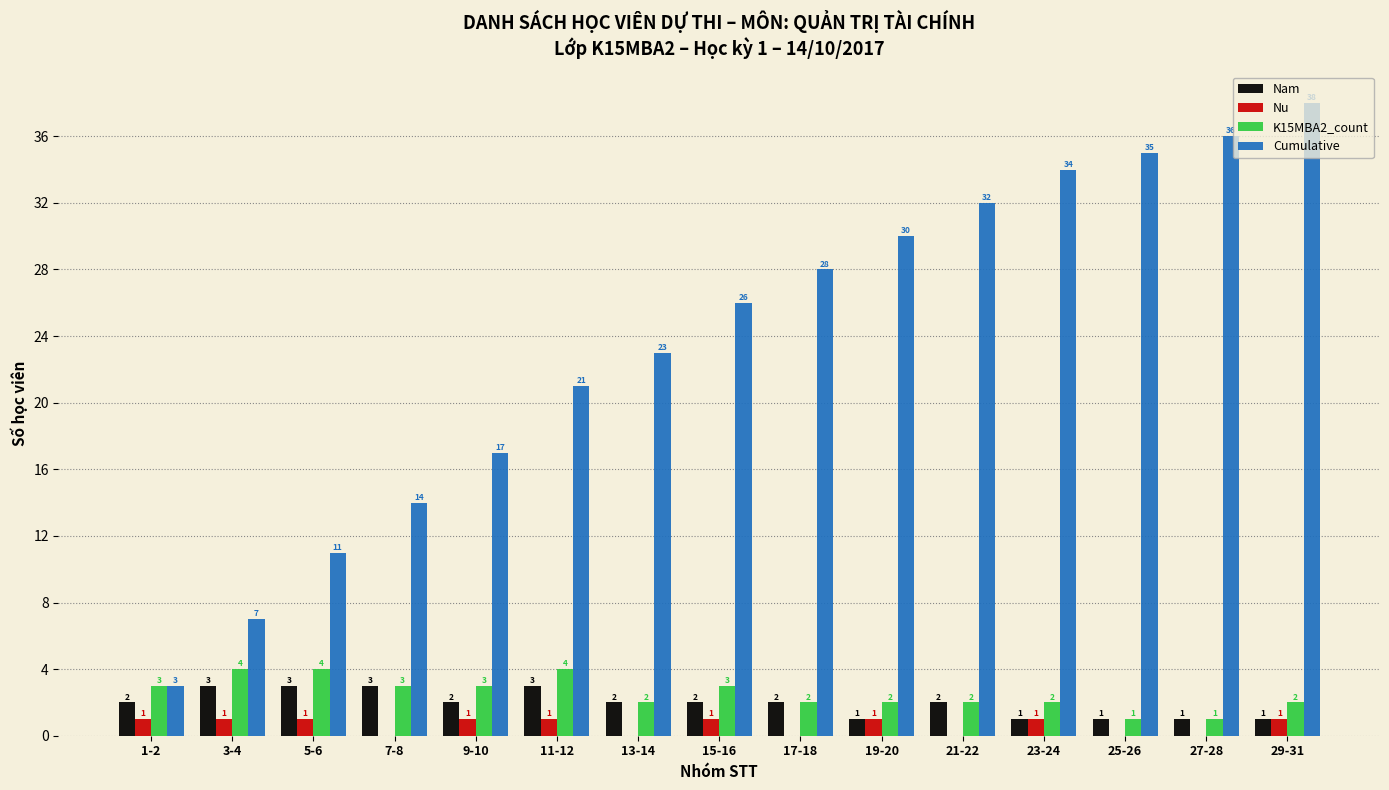

Which series changed the most between 7-8 and 29-31?

Cumulative